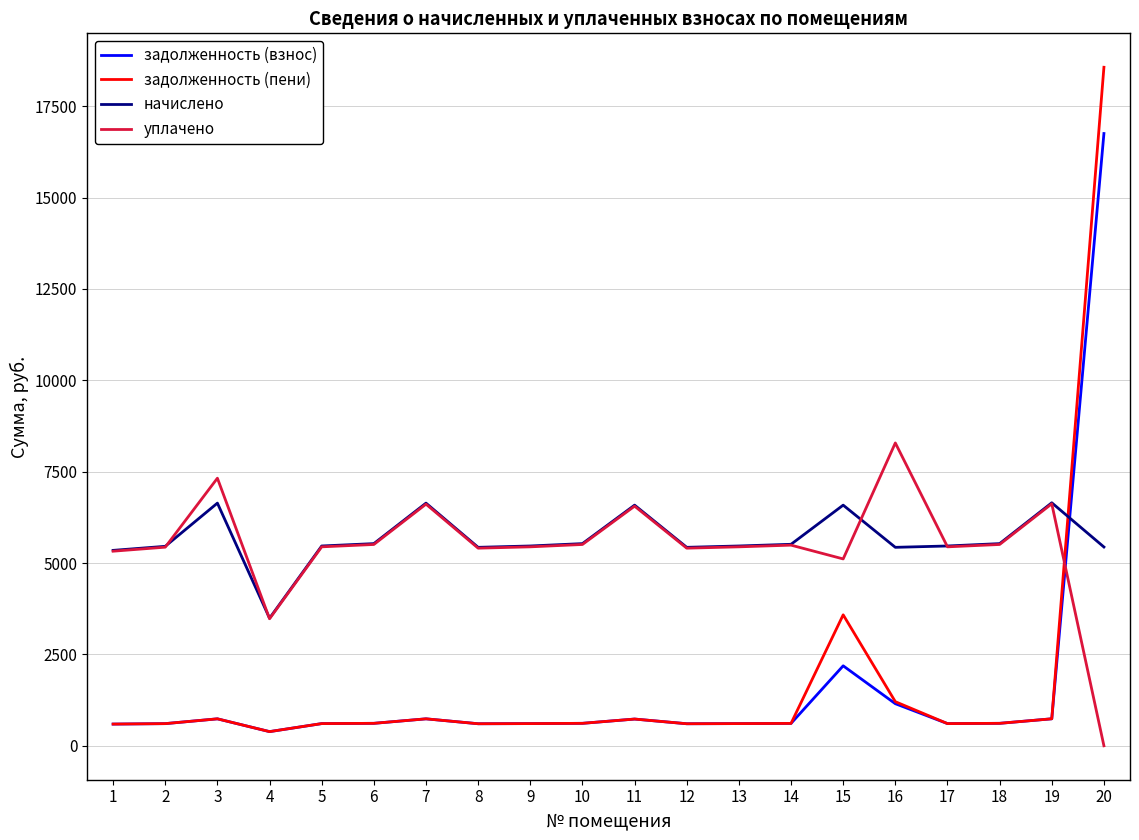

True or false: уплачено and задолженность (взнос) cross at least once.

True